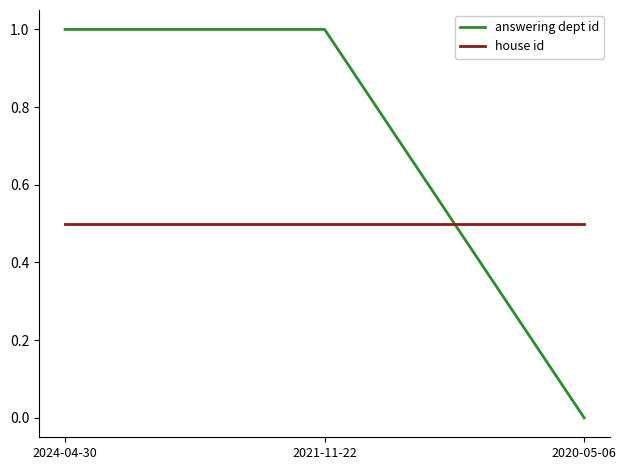

What is the spread (max minus min) of values at 2024-04-30?

0.5